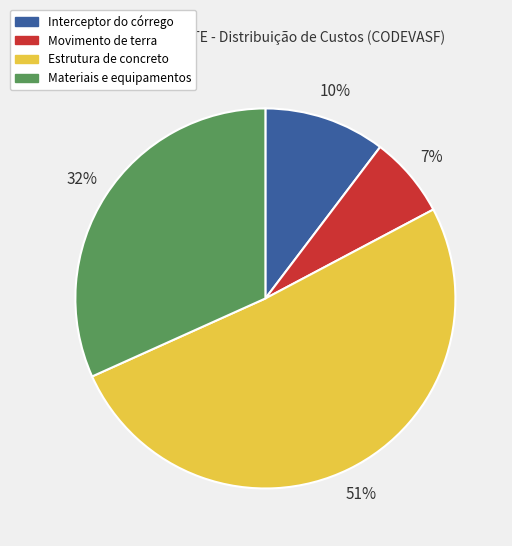

The Interceptor do córrego slice represents 1% of the pie. True or false?

False